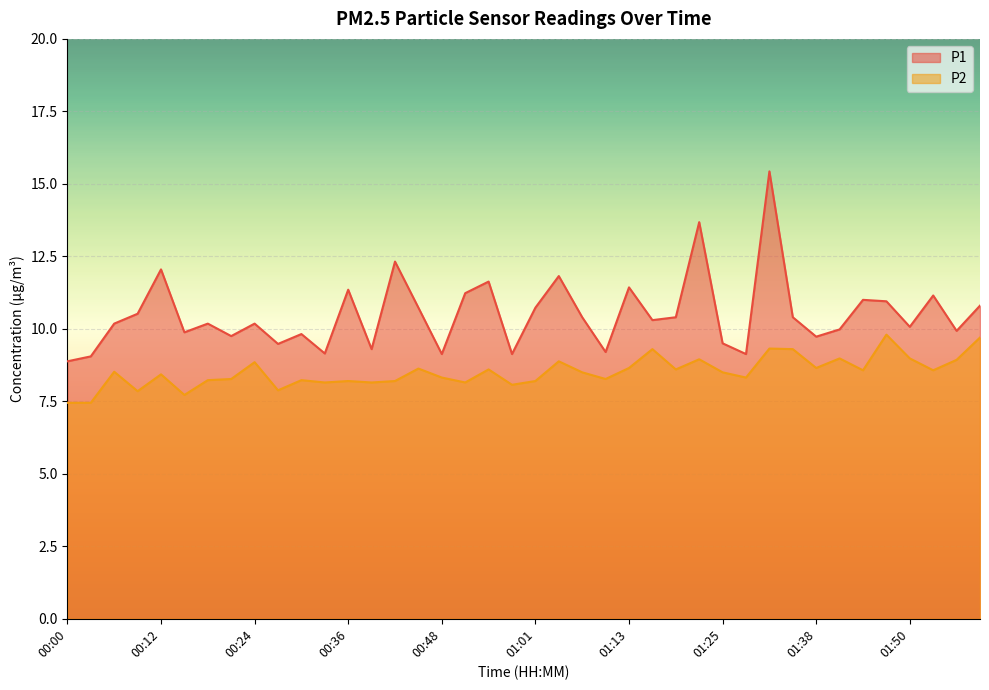

What are all the series names shown in the legend?

P1, P2